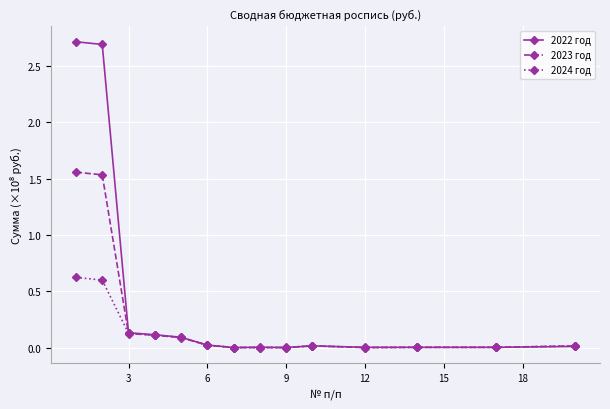

True or false: 2024 год has more than 0 points higher than both neighbors.

True